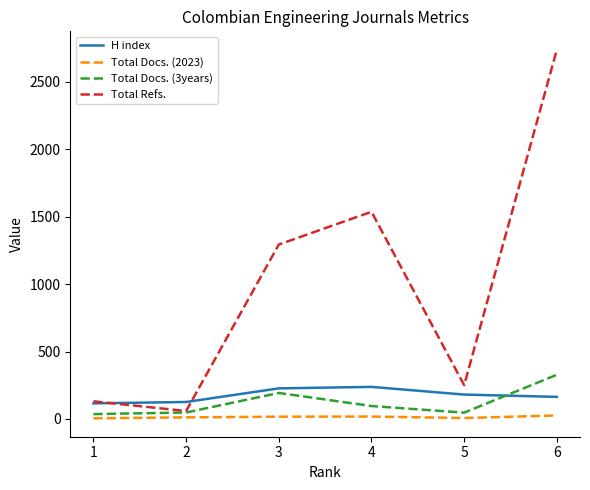

What are all the series names shown in the legend?

H index, Total Docs. (2023), Total Docs. (3years), Total Refs.